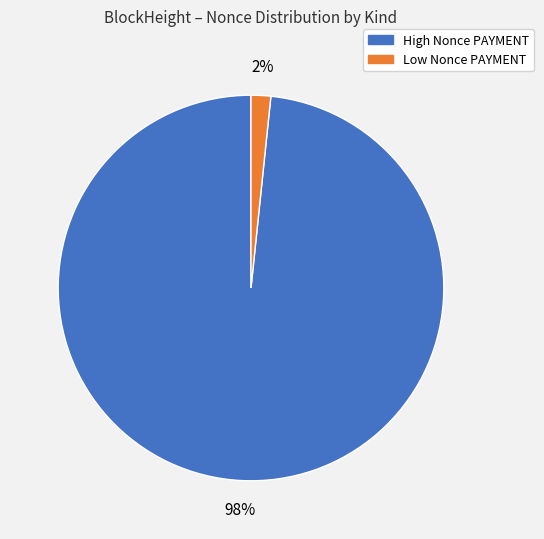

Count the number of slices in the pie.

2